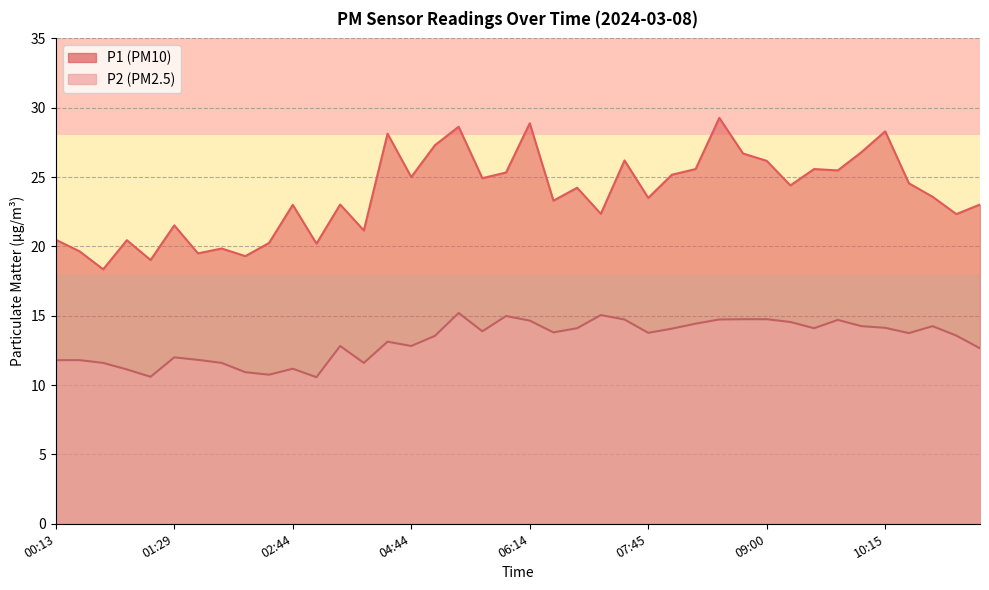

Reading left to right, list all the values displayed in this chart.

P1: 20.5	19.6	18.4	20.4	19.0	21.5	19.5	19.9	19.3	20.2	23.0	20.2	23.0	21.1	28.1	25.0	27.3	28.6	24.9	25.3	28.9	23.3	24.2	22.4	26.2	23.5	25.2	25.6	29.3	26.7	26.2	24.4	25.6	25.5	26.8	28.3	24.6	23.6	22.3	23.0
P2: 11.8	11.8	11.6	11.1	10.6	12.0	11.8	11.6	10.9	10.8	11.2	10.6	12.8	11.6	13.1	12.8	13.6	15.2	13.9	15.0	14.7	13.8	14.1	15.1	14.7	13.8	14.1	14.4	14.7	14.8	14.8	14.6	14.1	14.7	14.2	14.1	13.8	14.2	13.6	12.7